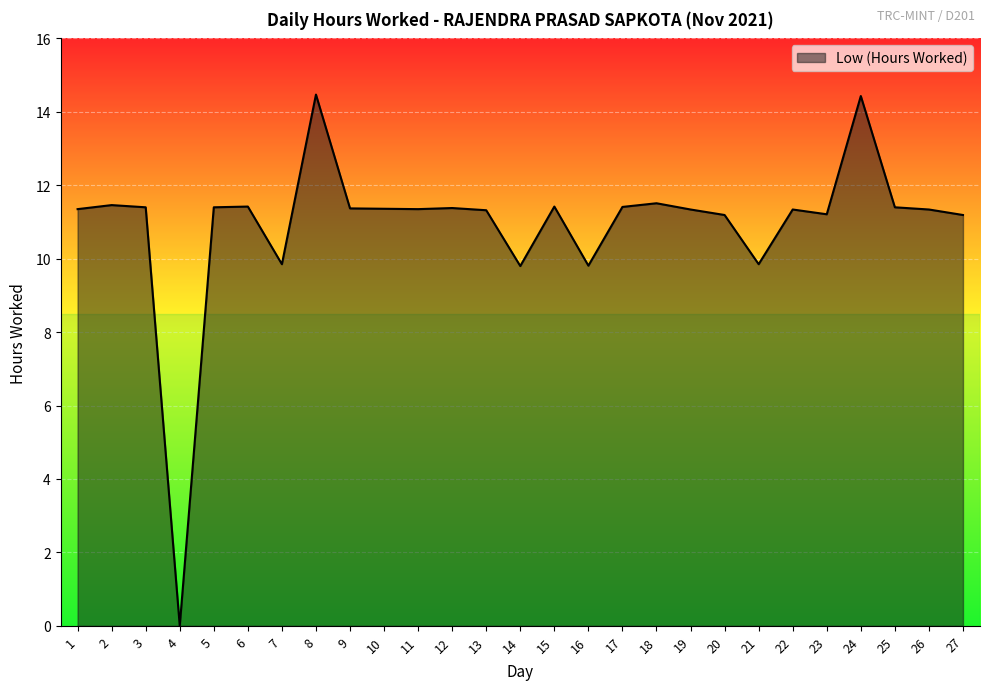

What is the difference between the values at 26 and 8?

3.1